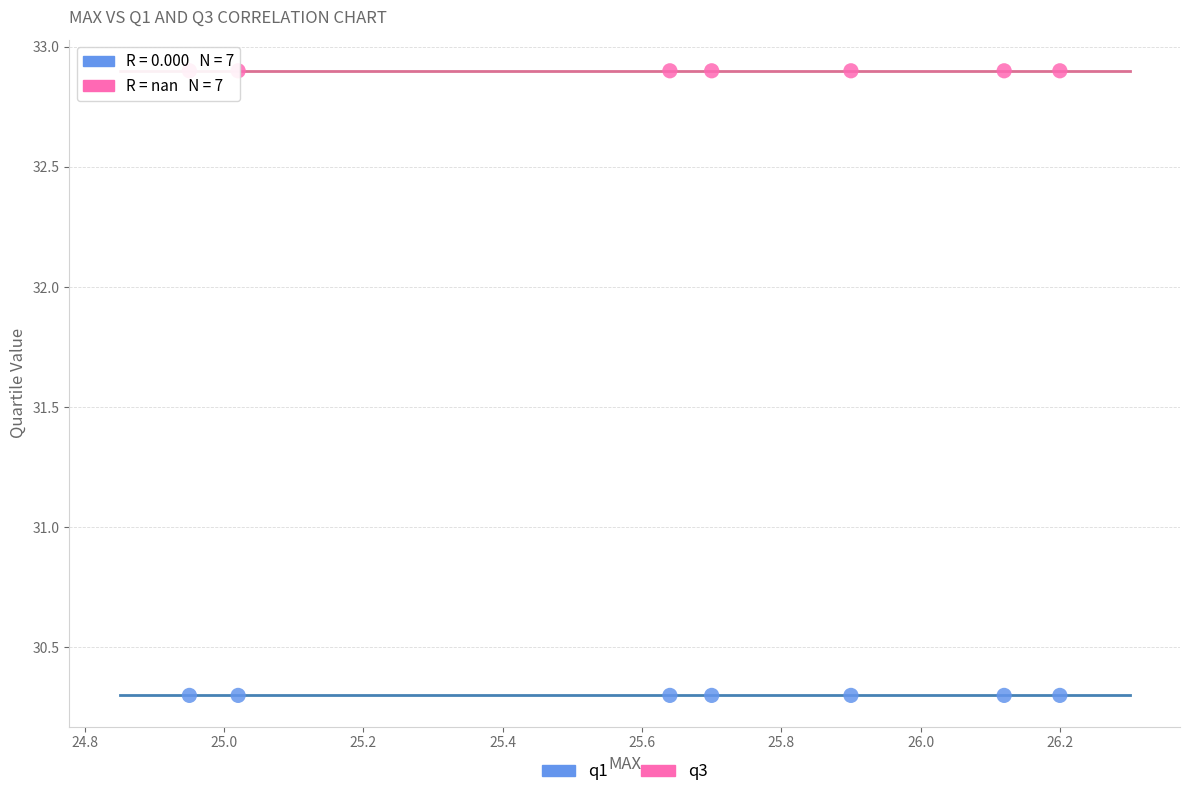

How many data points are displayed?

14